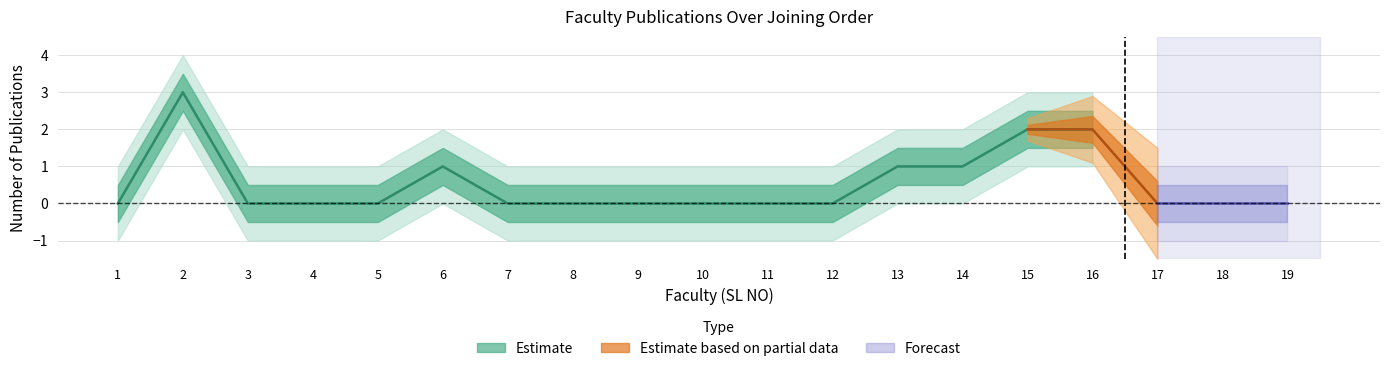

Is this an area chart (filled region under the line)?

No